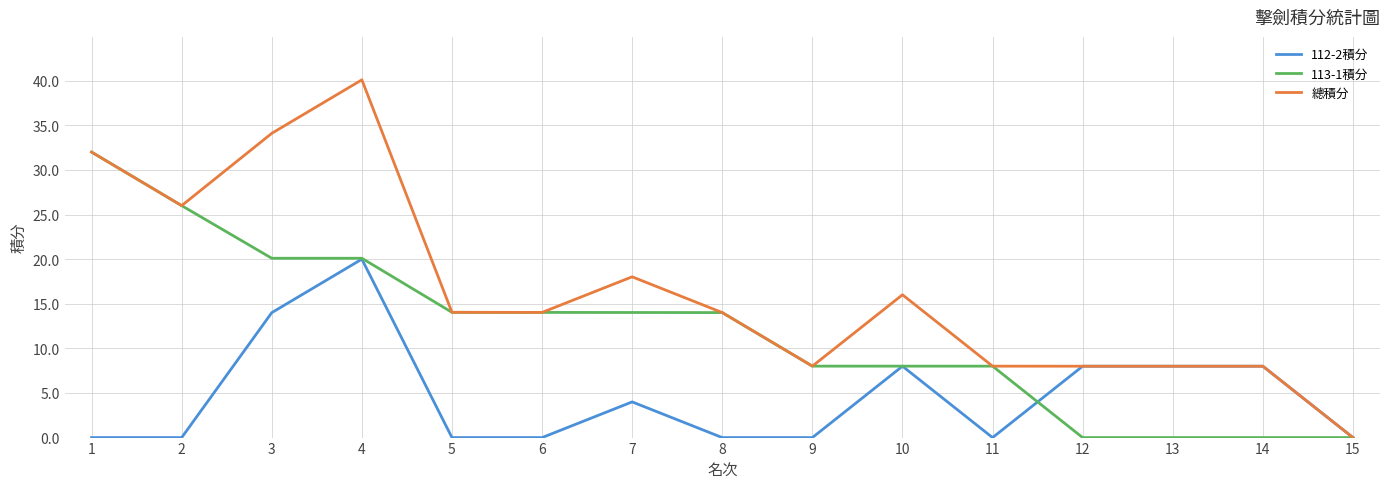

What is the difference between the highest and lowest values at 10?

8.0